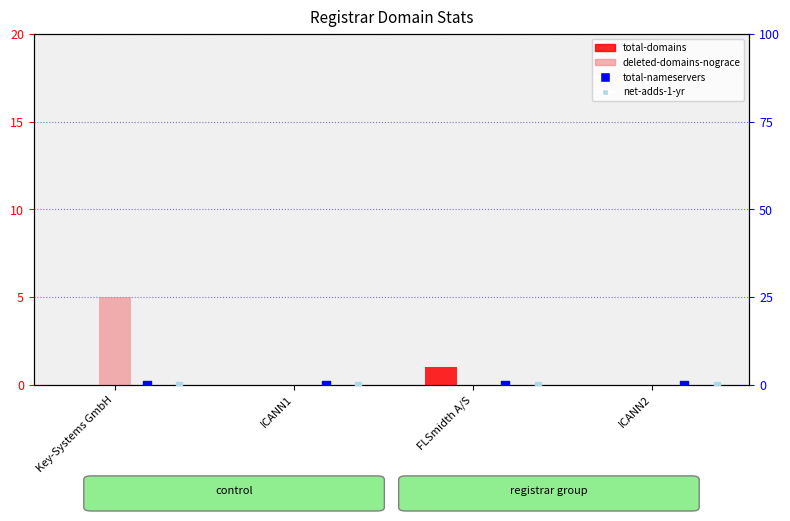

Which series has the widest spread of Y values?

deleted-domains-nograce